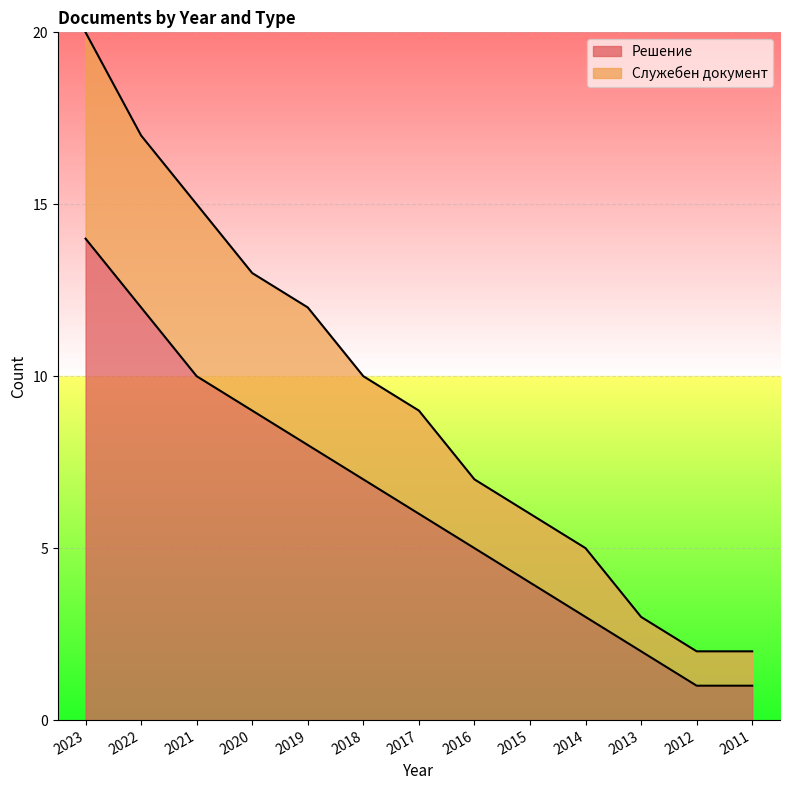

Does the chart display data point markers on the line(s)?

No